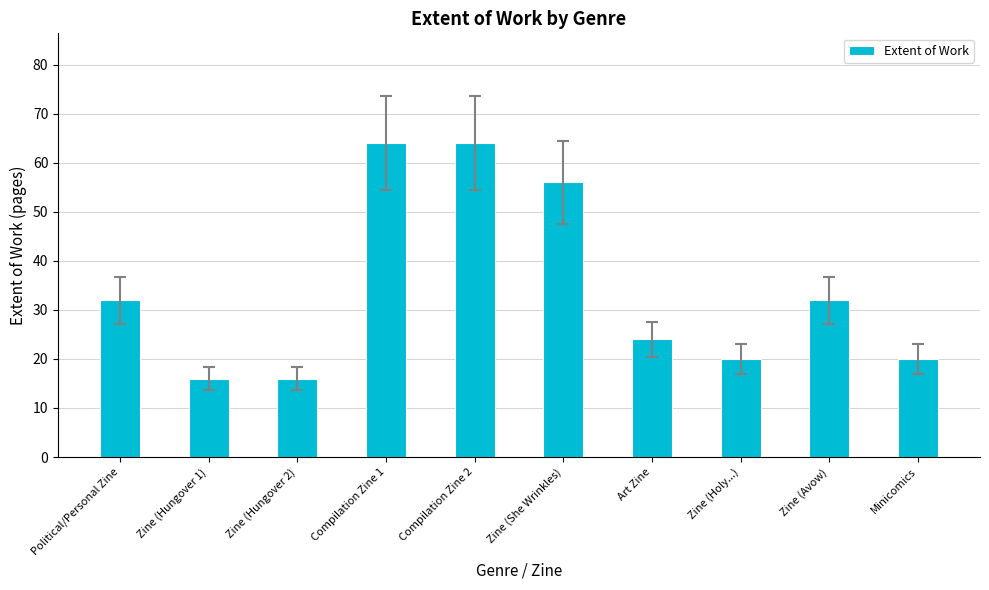

Are the bars horizontal?

No